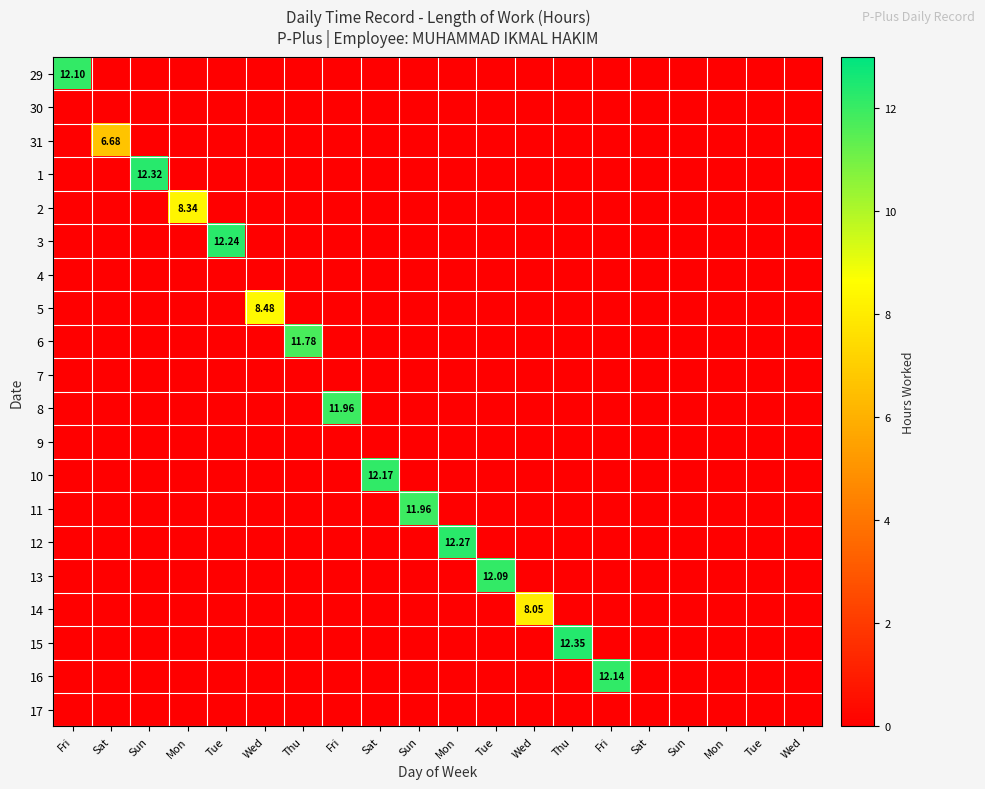

At Tue, list the series in order from smallest to largest.

29, 30, 31, 1, 2, 4, 5, 6, 7, 8, 9, 10, 11, 12, 13, 14, 15, 16, 17, 3